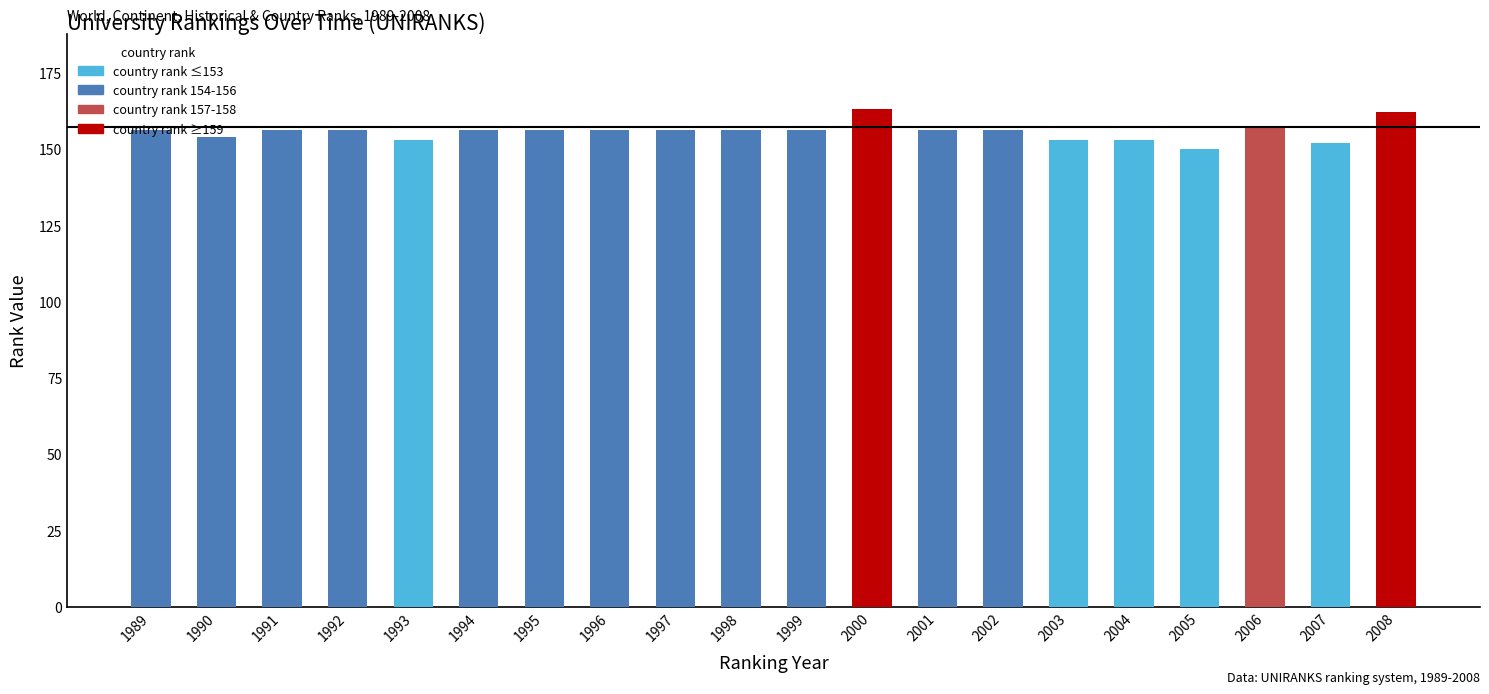

What is the sum of all values?

3113